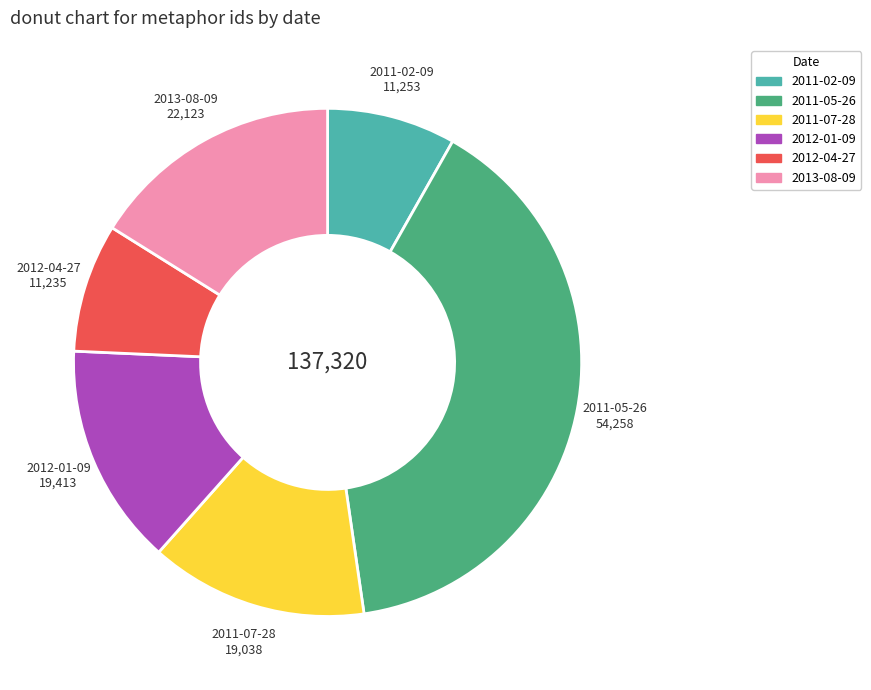

Is there a majority slice in this chart?

No